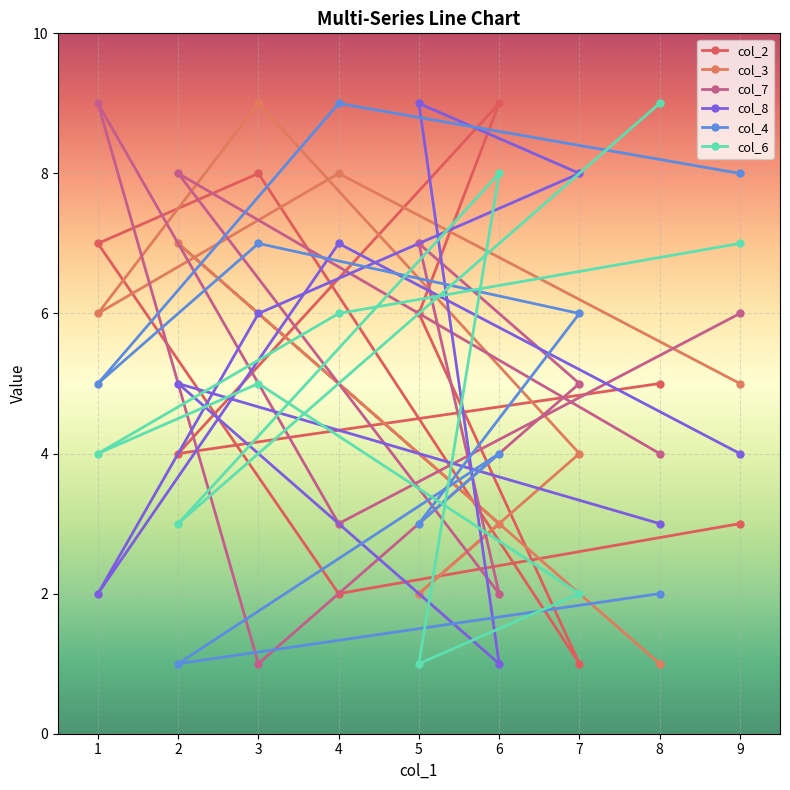

True or false: col_7 has more than 1 points higher than both neighbors.

True